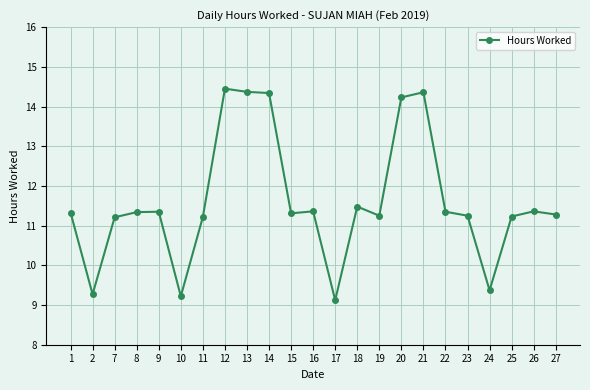

What is the sum of the values at 26 and 9?

22.7